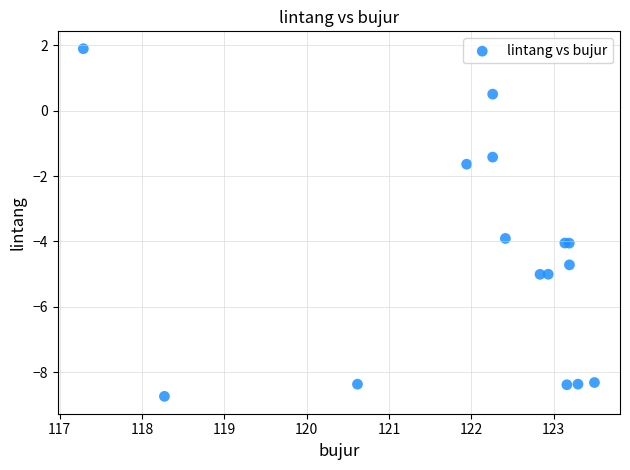

What Y value in the scatter plot is closest to -3?

-3.9